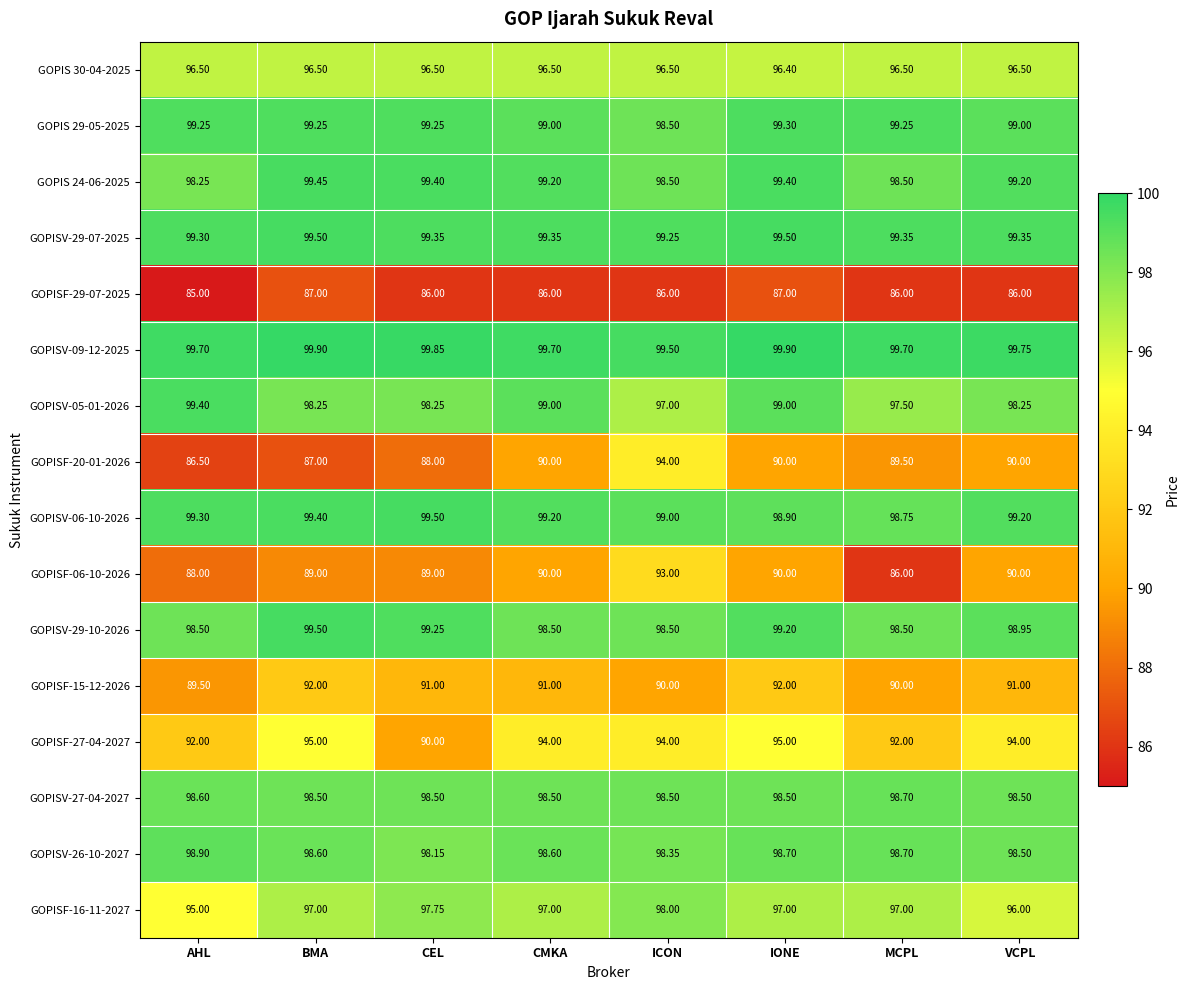

Is the value of GOPISV-26-10-2027 at IONE greater than the value of GOPISV-09-12-2025 at CMKA?

No